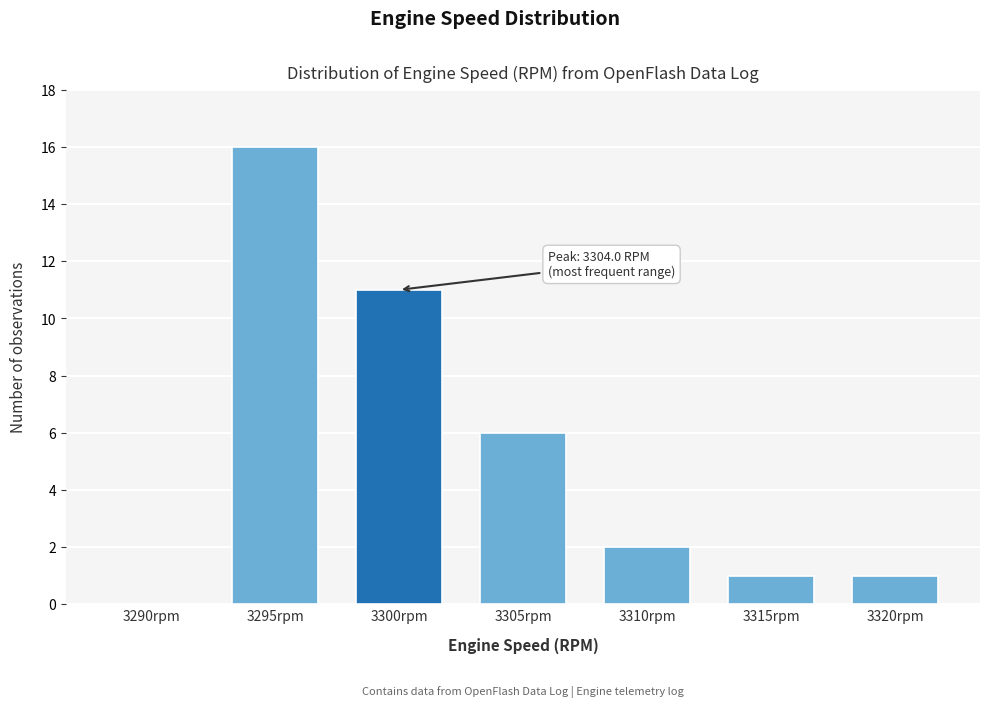

Reading left to right, extract all data points from this chart.

3290rpm=0	3295rpm=16	3300rpm=11	3305rpm=6	3310rpm=2	3315rpm=1	3320rpm=1